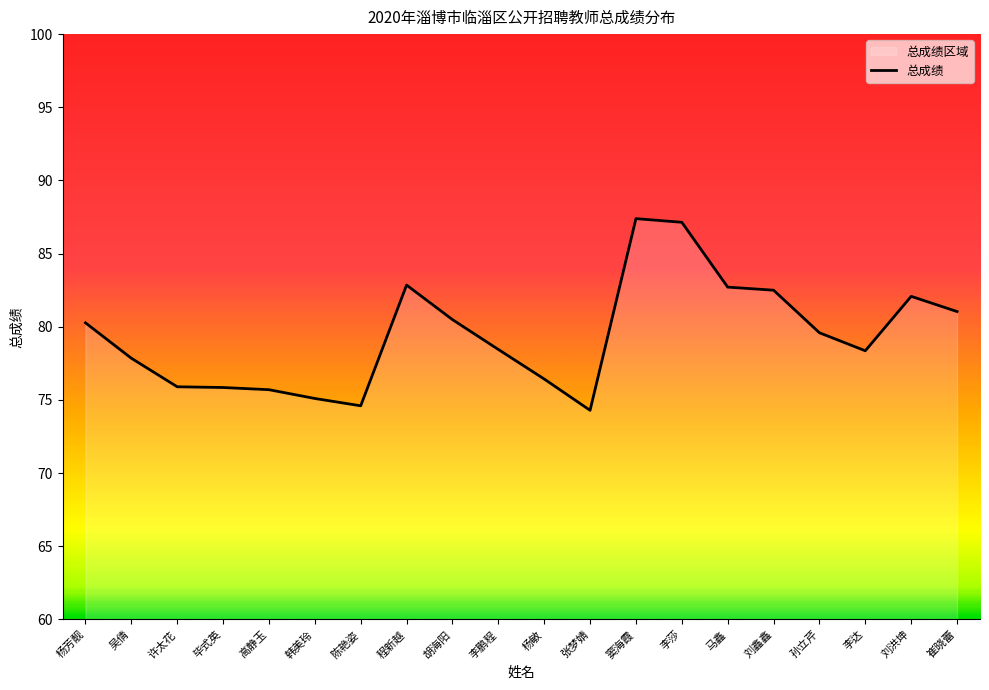

Is it true that the value at 胡海阳 is 80.5?

True